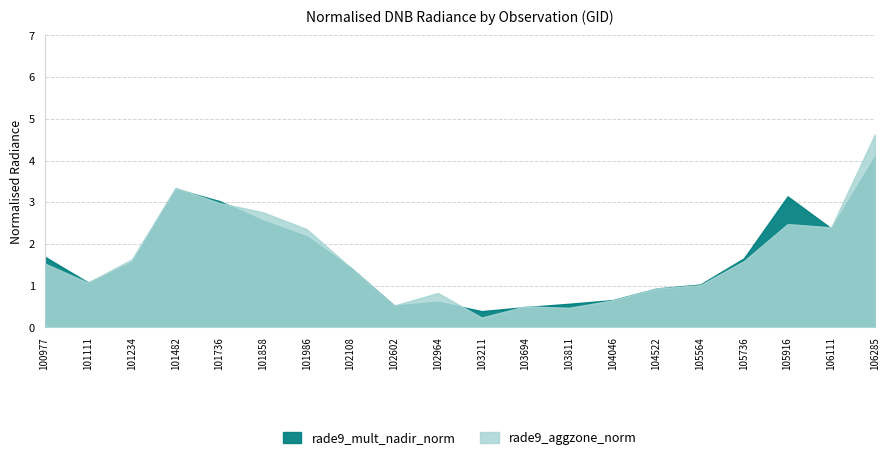

Which series has the widest spread of values?

rade9_aggzone_norm